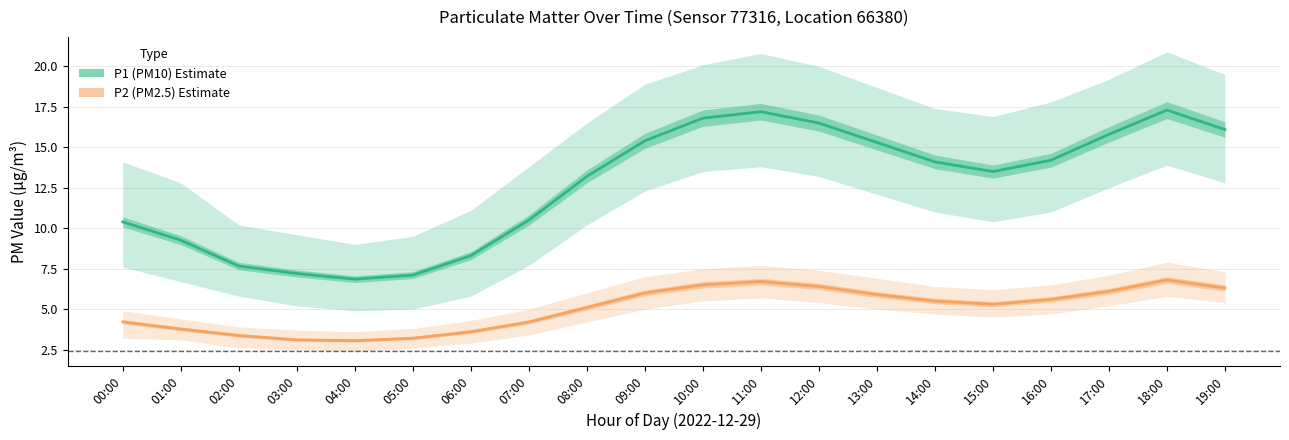

Read the P1 (PM10) value at 07:00.

10.5